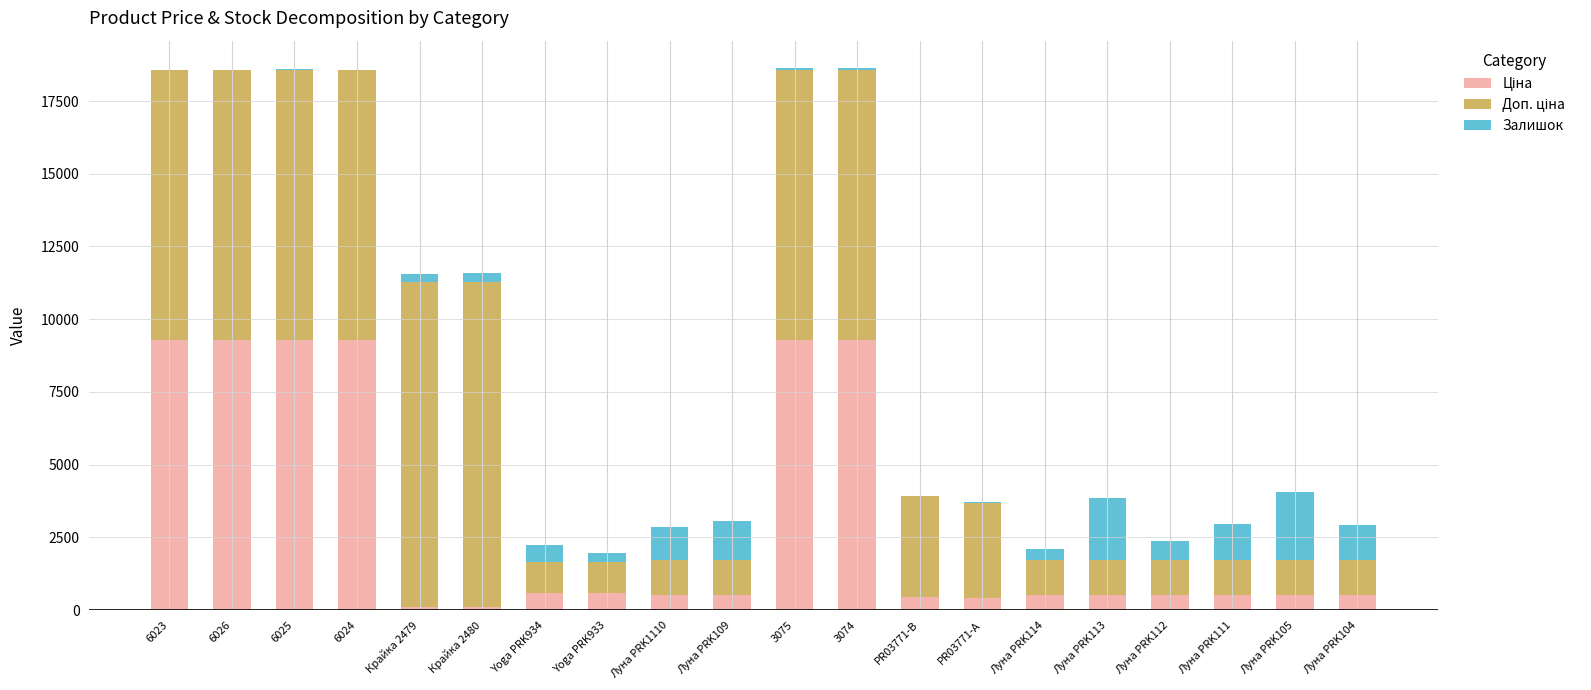

Is it true that Доп. ціна equals 1060.0 at Yoga PRK933?

True